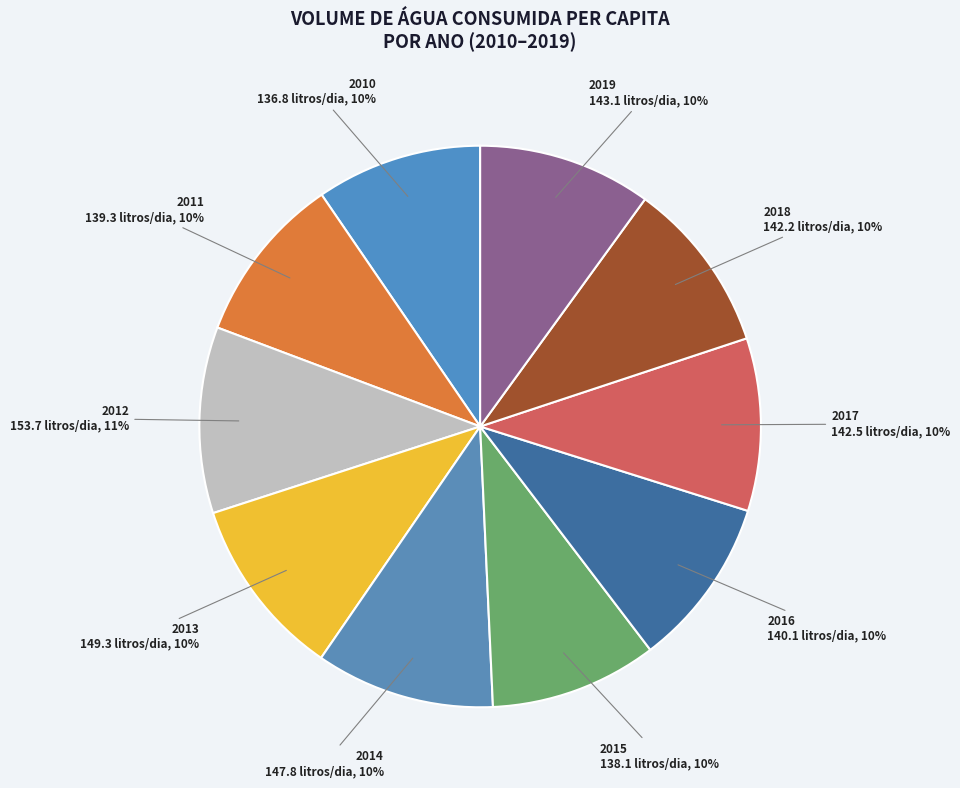

How many slices are in this pie chart?

10